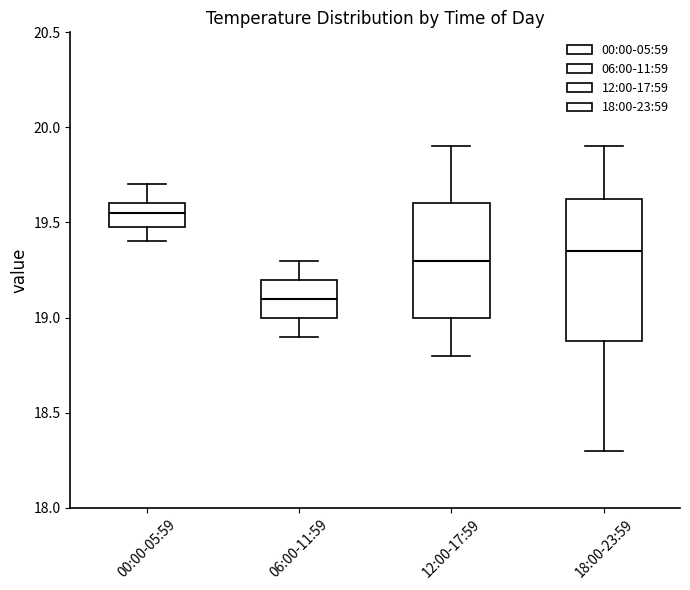

Reading left to right, transcribe this box plot: for each box, give where its median line is, the range the box spans, and where its two whiskers end, as read against the y-axis. The values are not printed on the chart, so give them approximately, as read against the axis.

00:00-05:59: median 19.55, box 19.50 to 19.60, whiskers 19.40 to 19.70
06:00-11:59: median 19.10, box 19.00 to 19.20, whiskers 18.90 to 19.30
12:00-17:59: median 19.30, box 19.00 to 19.60, whiskers 18.80 to 19.90
18:00-23:59: median 19.35, box 18.90 to 19.65, whiskers 18.30 to 19.90